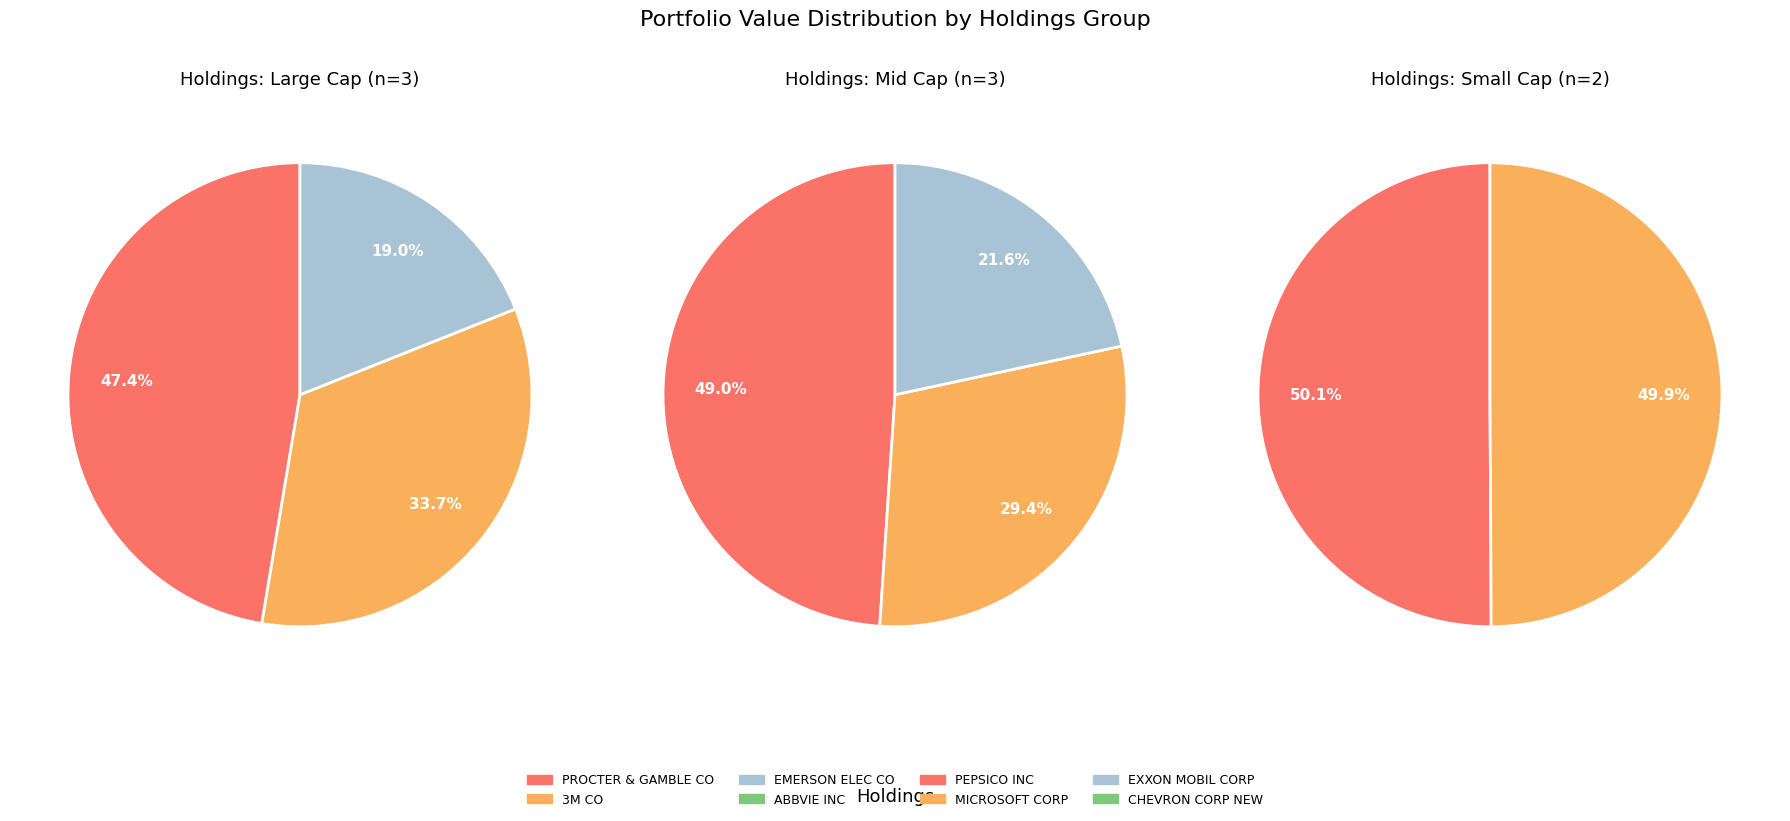

Which slice is the largest?

PROCTER & GAMBLE CO